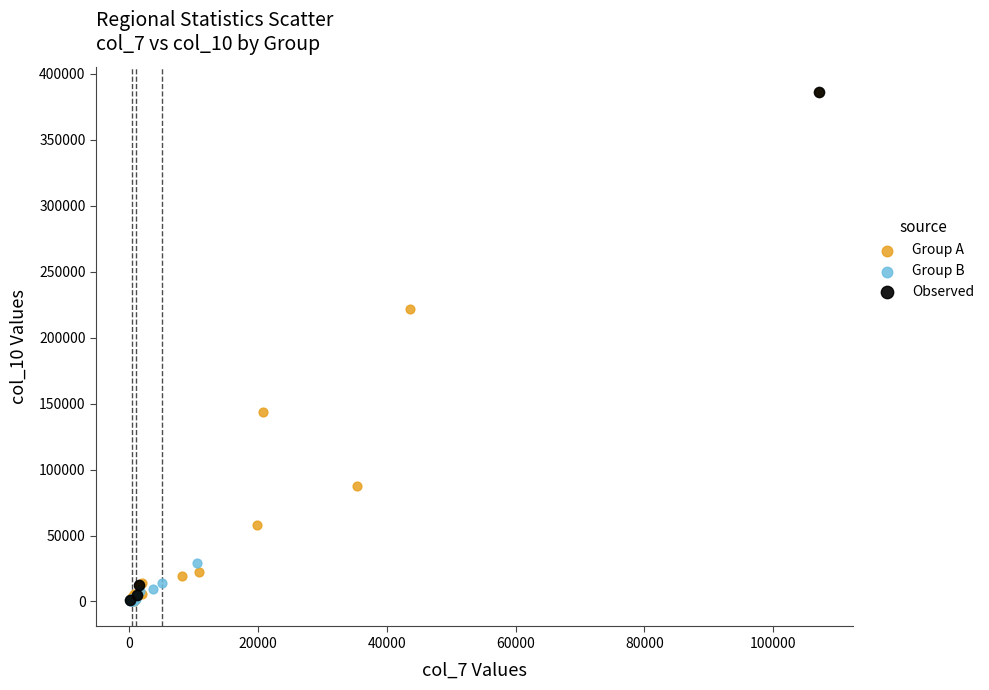

What are all the series names shown in the legend?

Group A, Group B, Observed